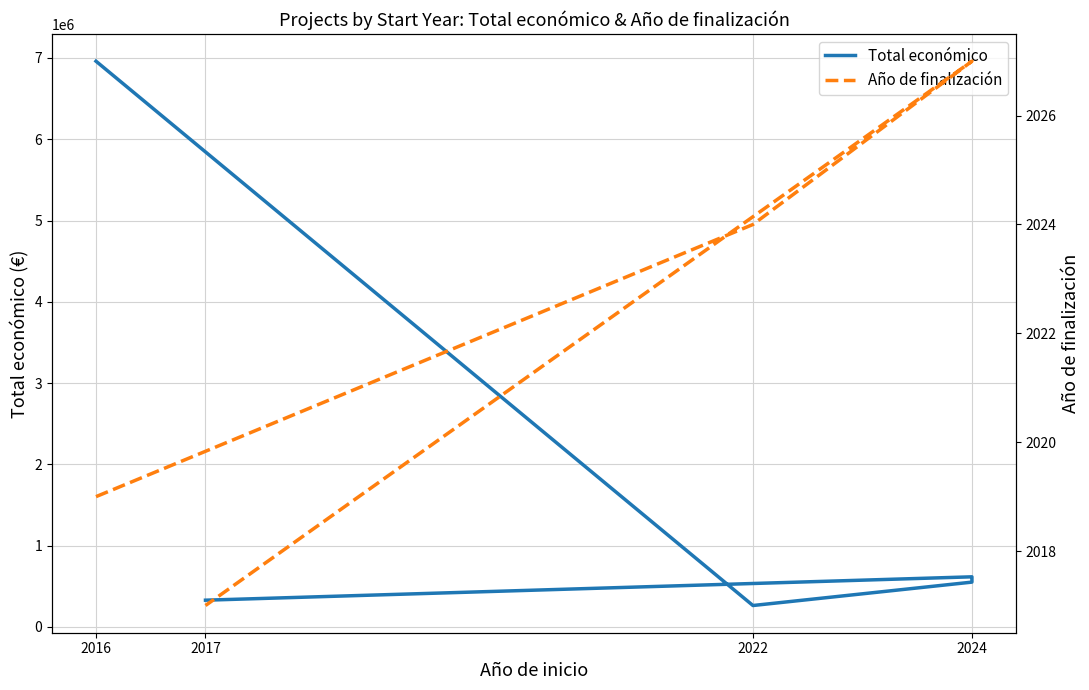

At 2017, list the series in order from smallest to largest.

Año de finalización, Total económico